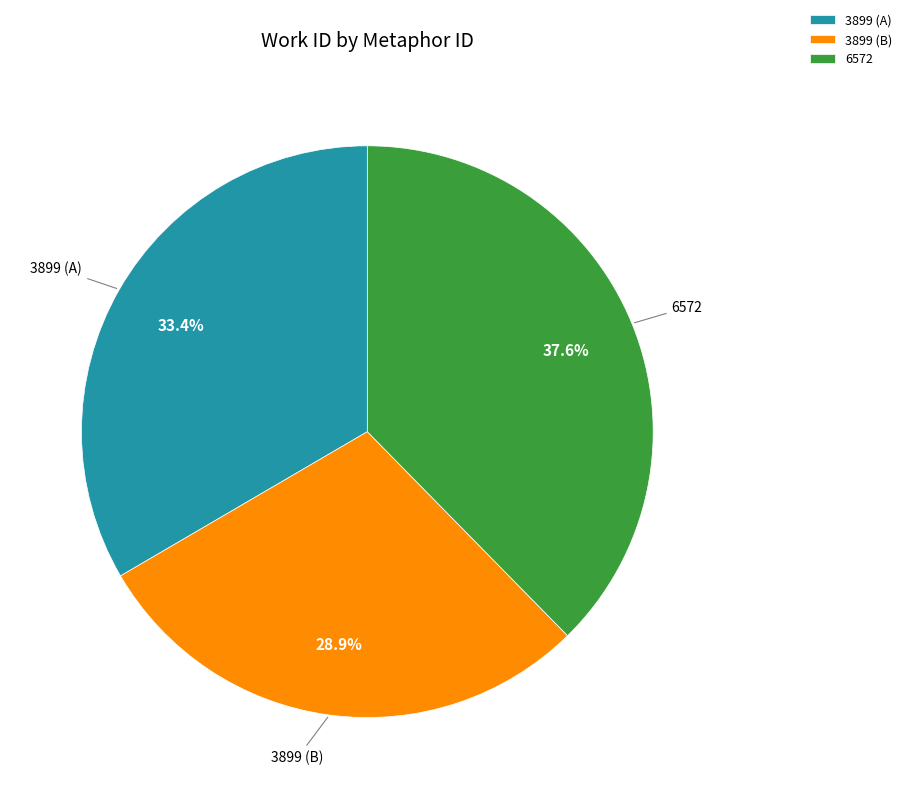

Is there any slice that represents more than half of the pie?

No